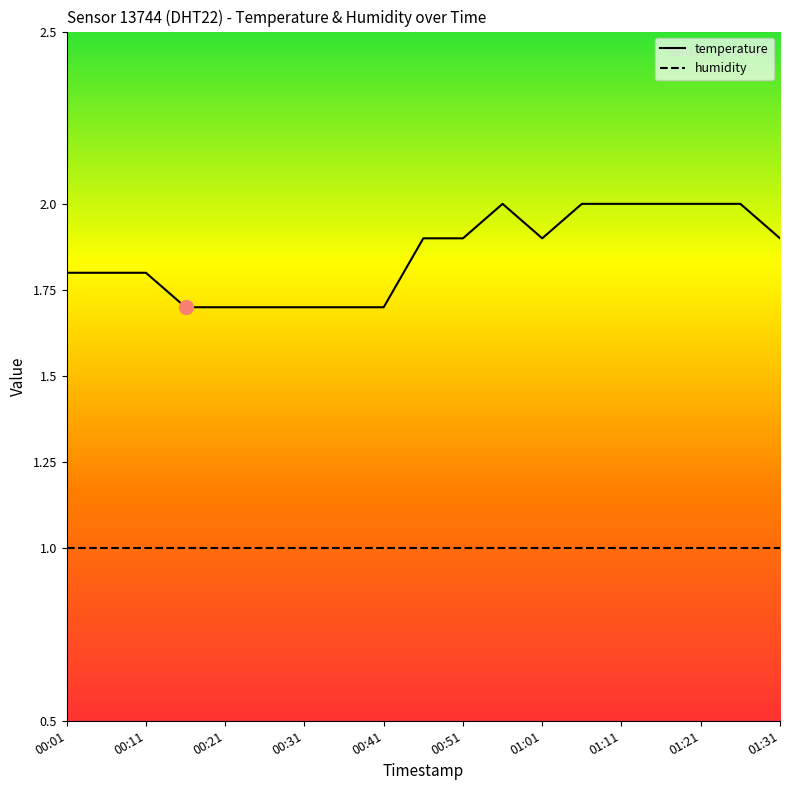

How many lines are shown in the chart?

2